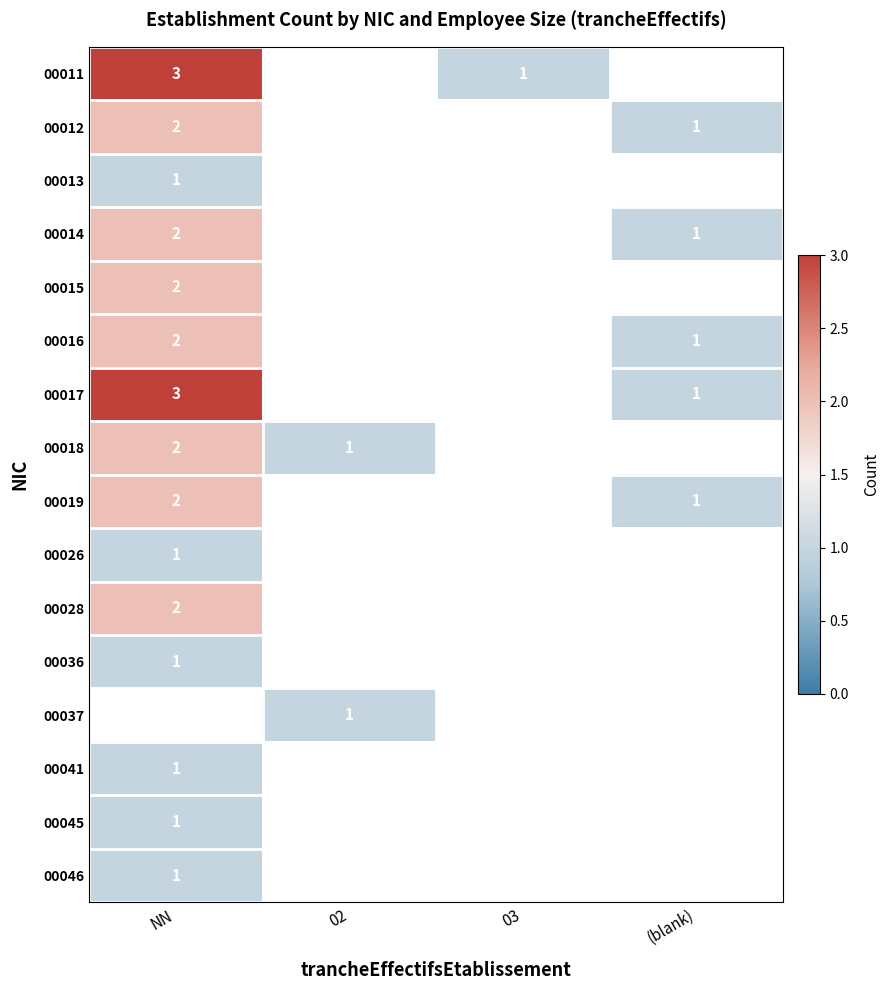

What is the sum of the 00017 values at NN and (blank)?

4